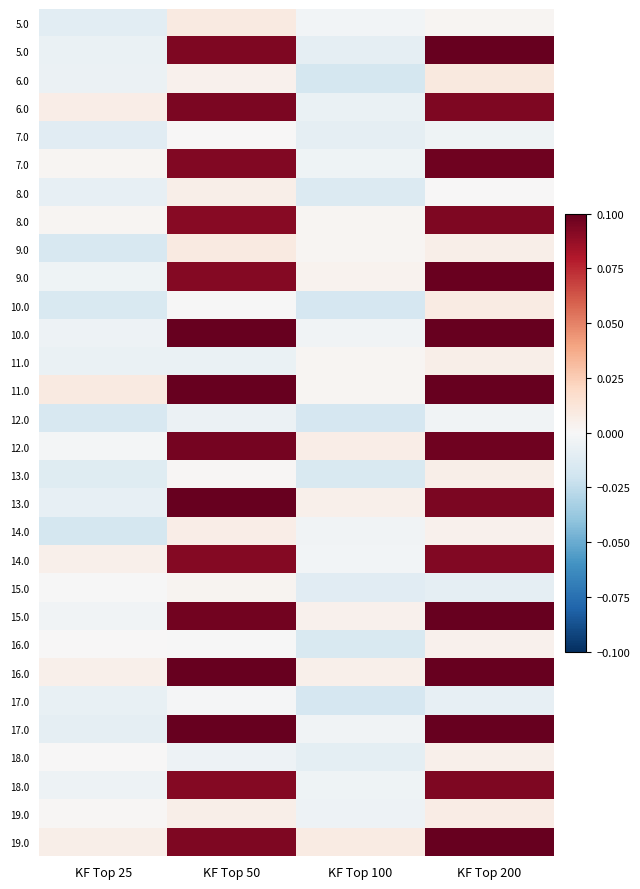

Between KF Top 100 and KF Top 50, which is larger?

KF Top 50